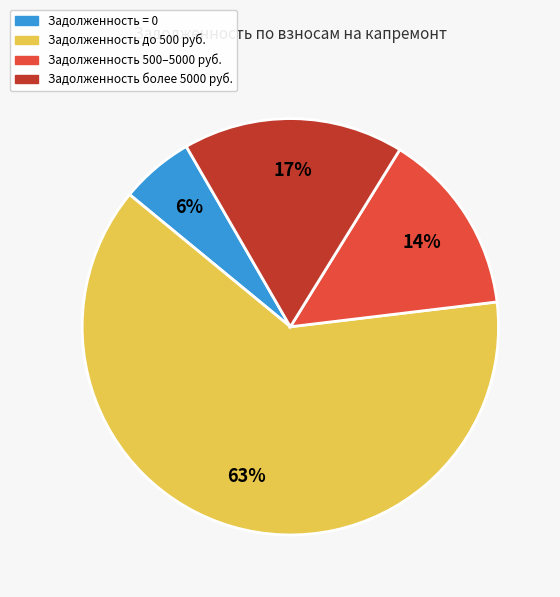

To the nearest percent, what is the difference between the largest and smallest slice percentages?

57%